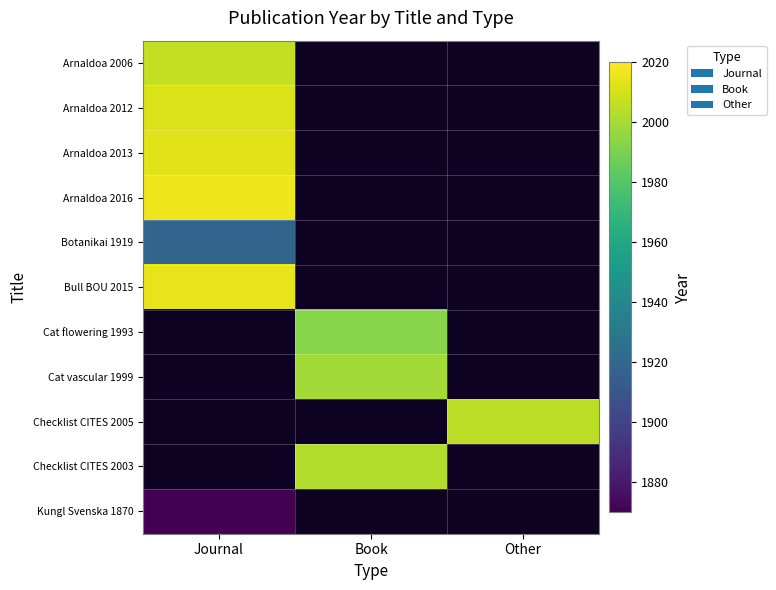

What is the maximum value shown in the chart?

2016.0